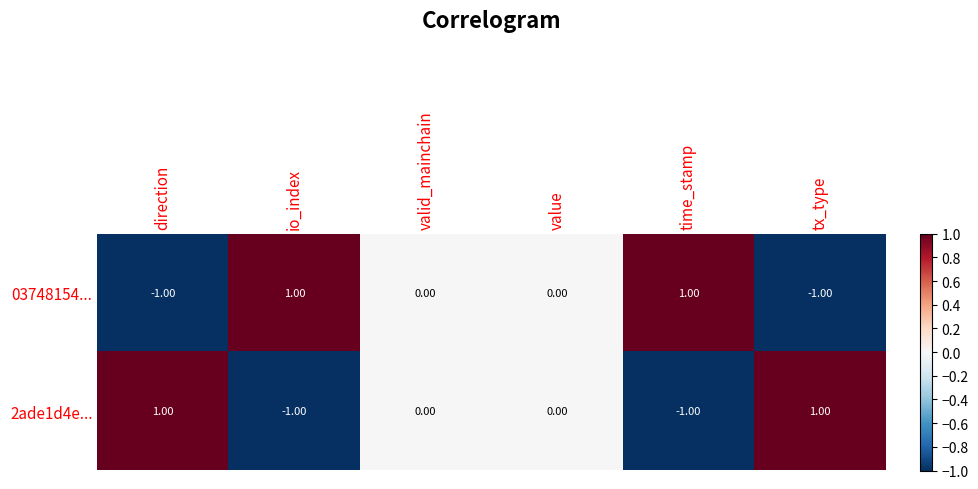

At time_stamp, list the series in order from largest to smallest.

03748154..., 2ade1d4e...